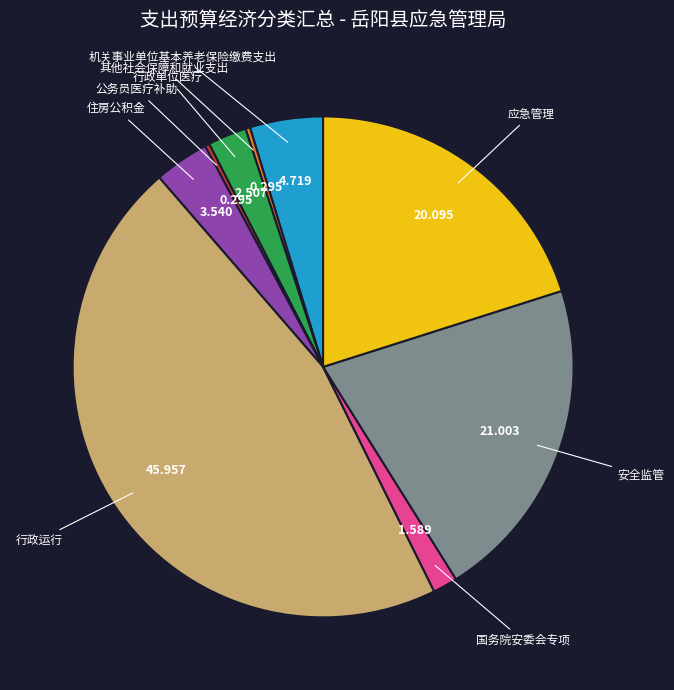

What is the largest slice in the pie chart?

行政运行